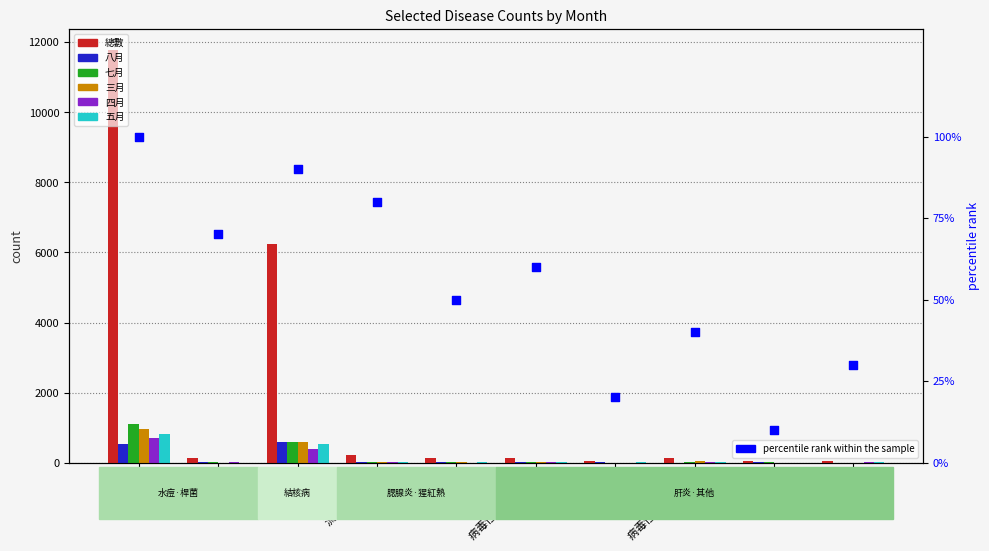

What is the total value across all series at 麻疹?

80